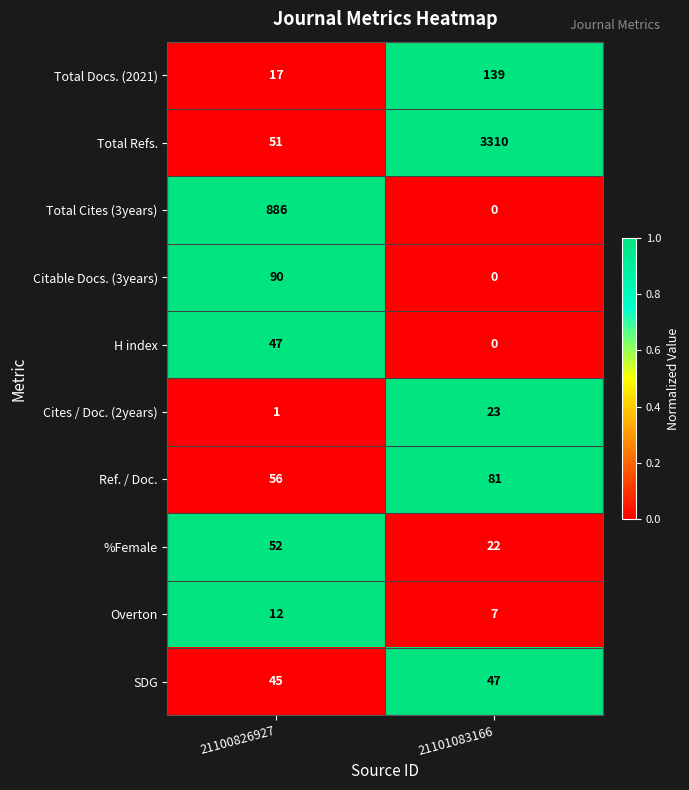

Reading left to right, extract all data points from this chart.

Total Docs. (2021): 17	139
Total Refs.: 51	3310
Total Cites (3years): 886	0
Citable Docs. (3years): 90	0
H index: 47	0
Cites / Doc. (2years): 1	23
Ref. / Doc.: 56	81
%Female: 52	22
Overton: 12	7
SDG: 45	47